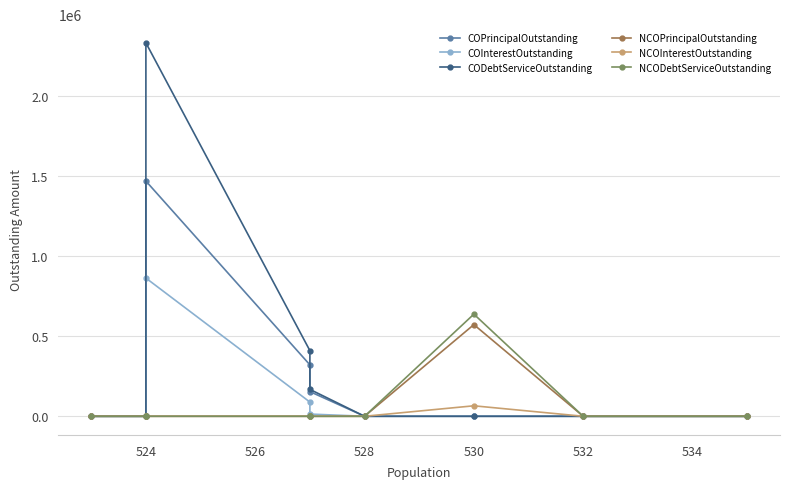

Which series has the widest spread of values?

CODebtServiceOutstanding